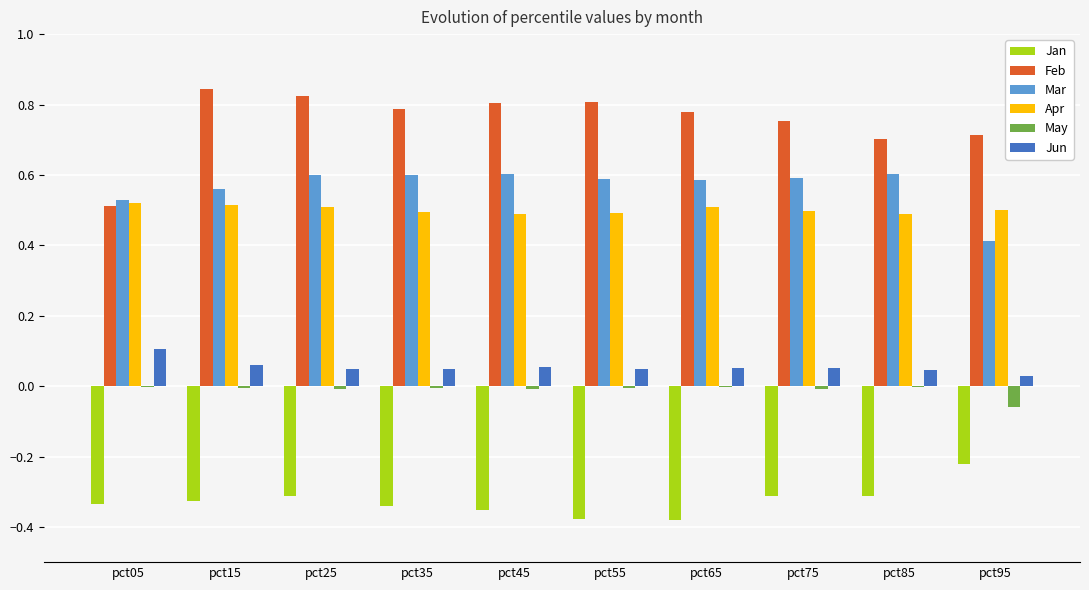

What are all the series names shown in the legend?

Jan, Feb, Mar, Apr, May, Jun